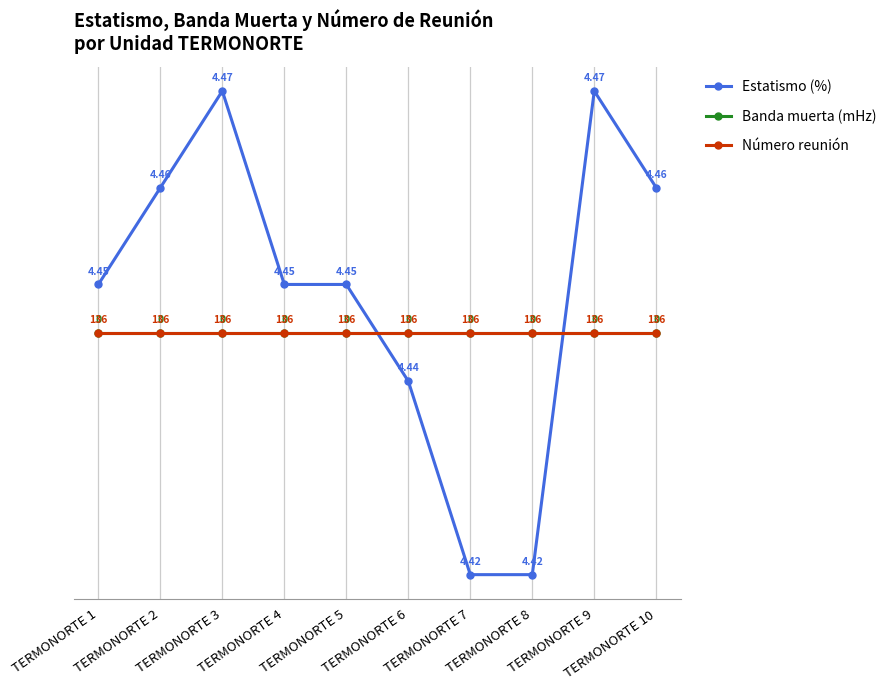

At which category is the sum across all series the highest?

TERMONORTE 3